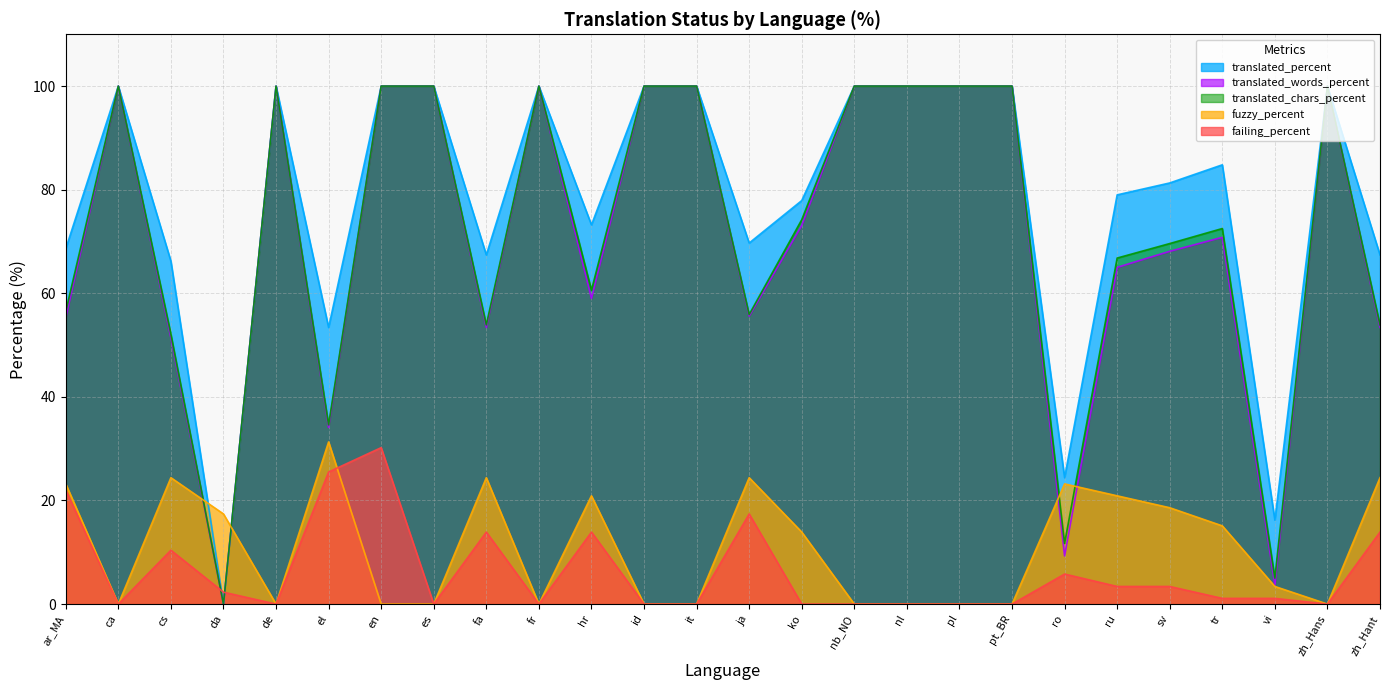

Which category has the lowest value in the fuzzy_percent series?

ca